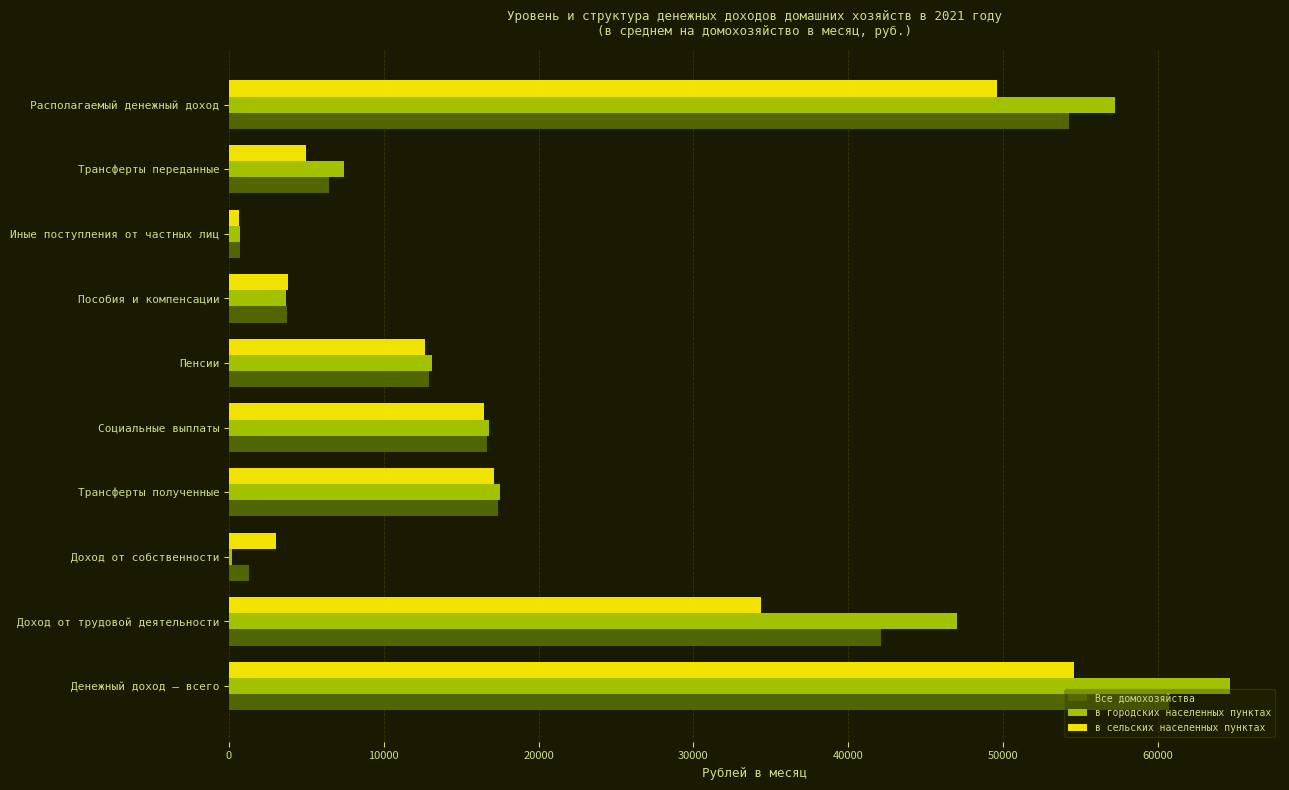

What is the sum of all в сельских населенных пунктах values?

197370.6